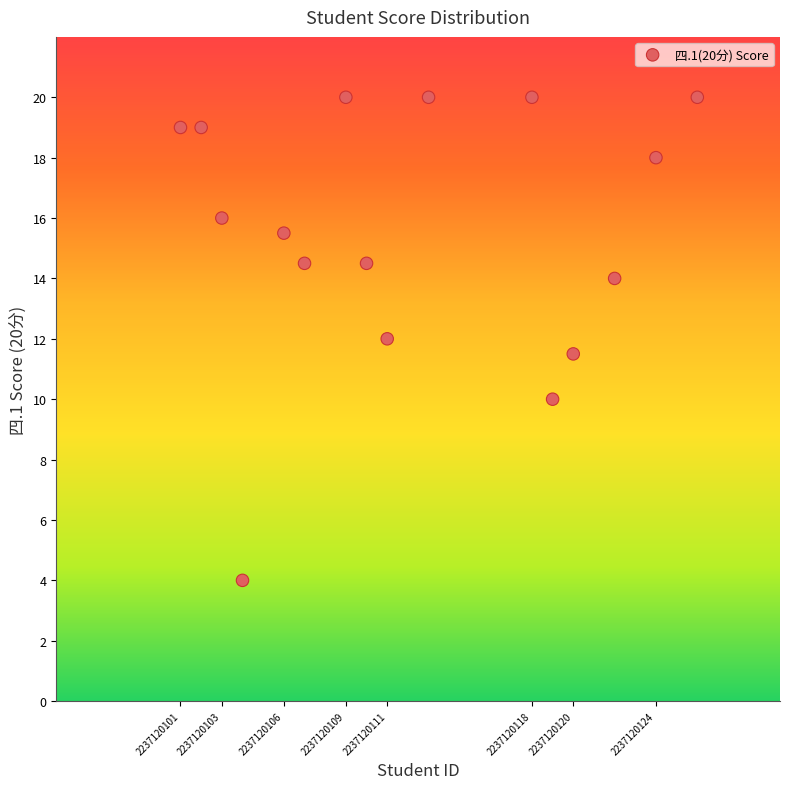

What is the range of X values (max minus min)?

25.0